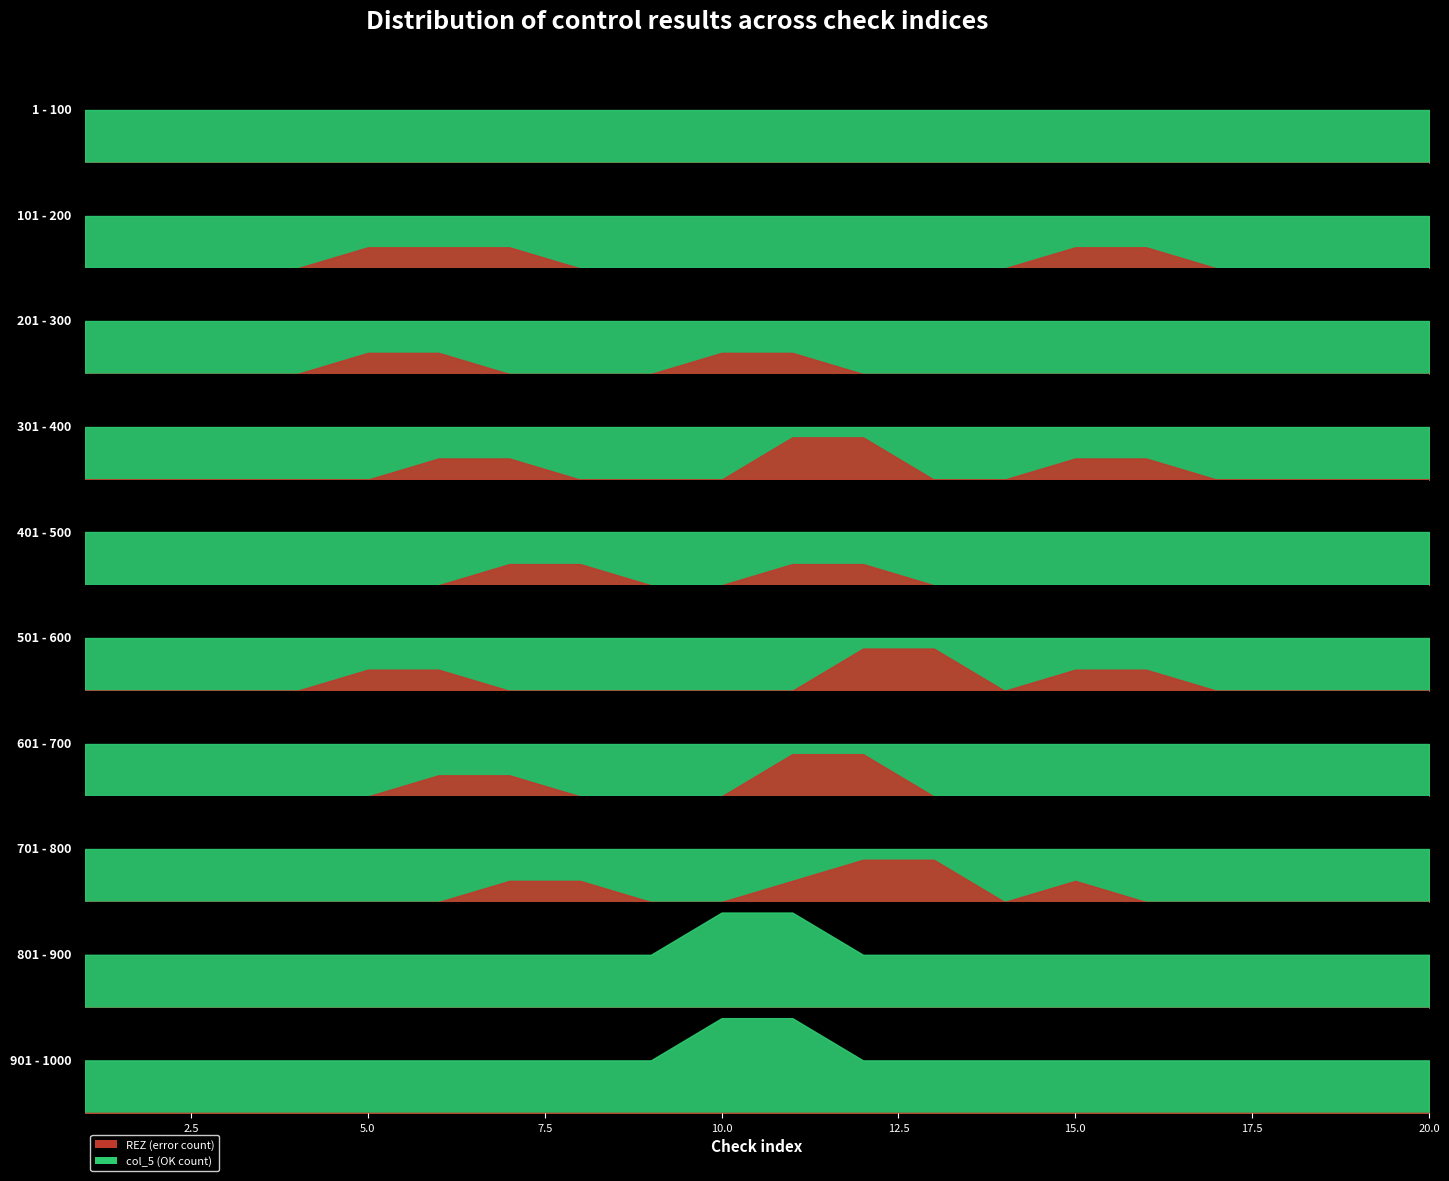

True or false: REZ and col_5 cross at least once.

False